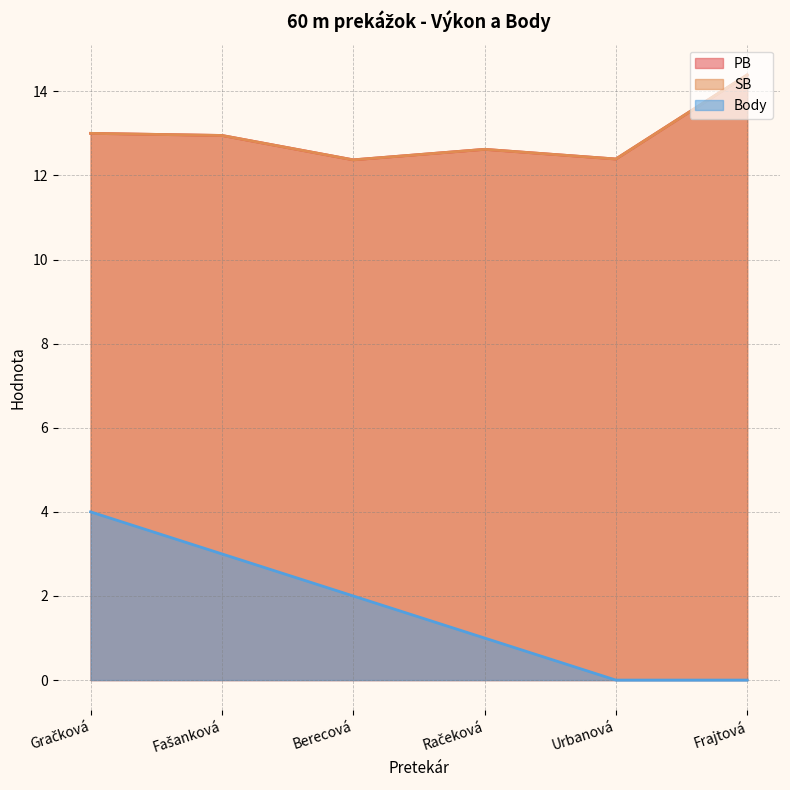

What is the difference between the highest and lowest values at Fašanková?

9.9